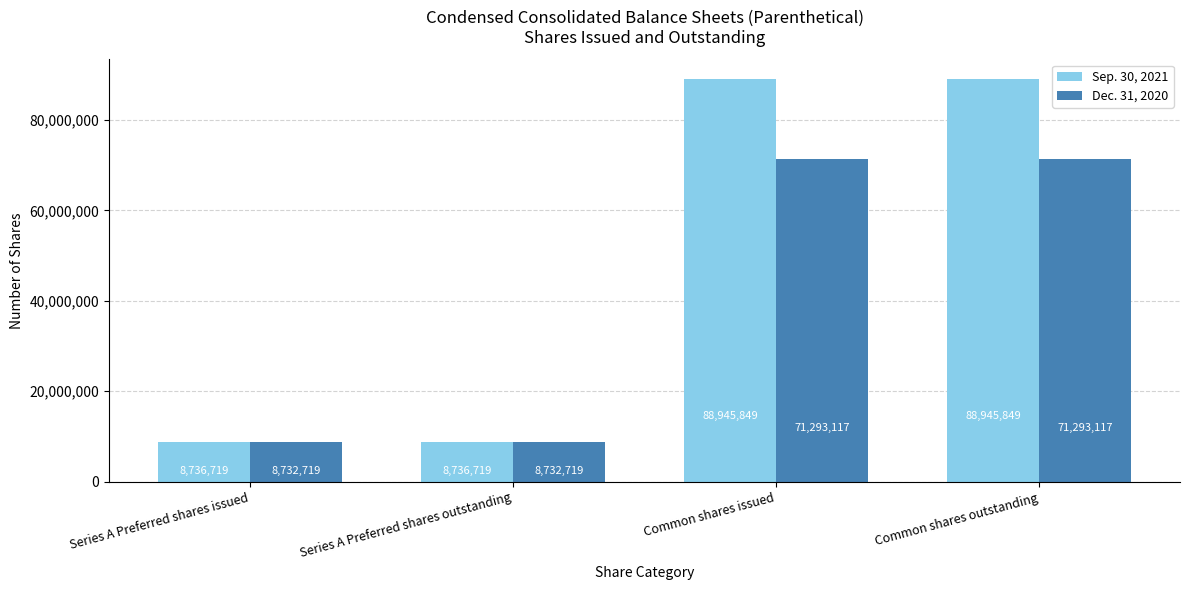

Is it true that Sep. 30, 2021 equals 8736719 at Series A Preferred shares issued?

True